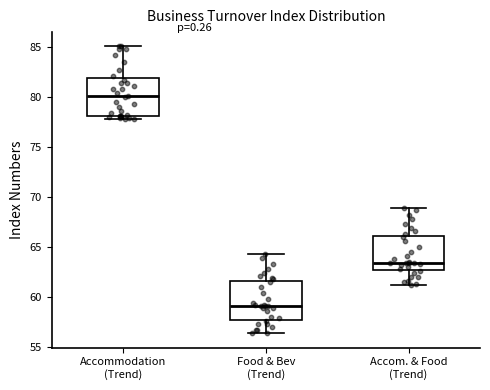

Which box has the highest median line?

Accommodation (Trend)